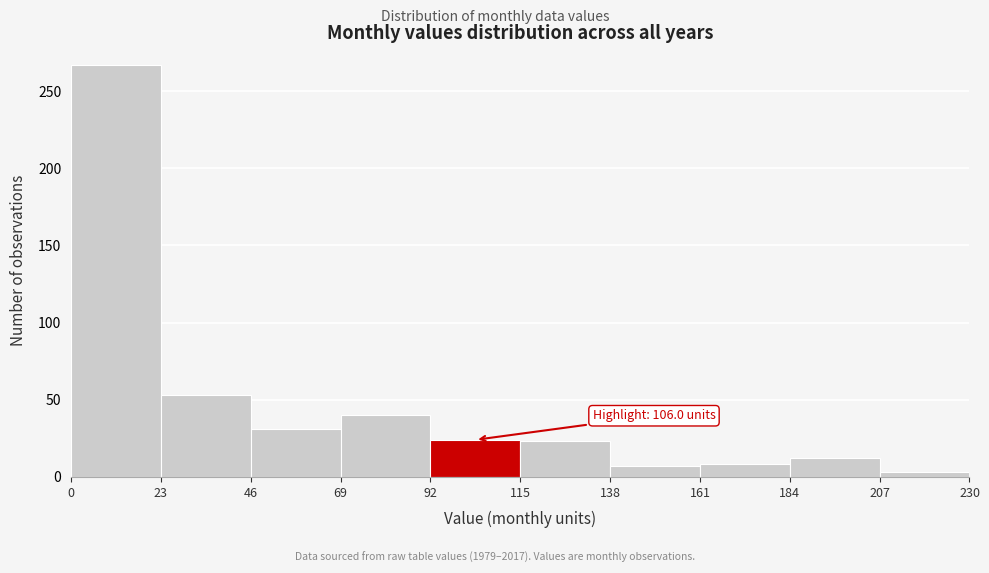

Over which range of the x-axis is the bar tallest?

0 to 23